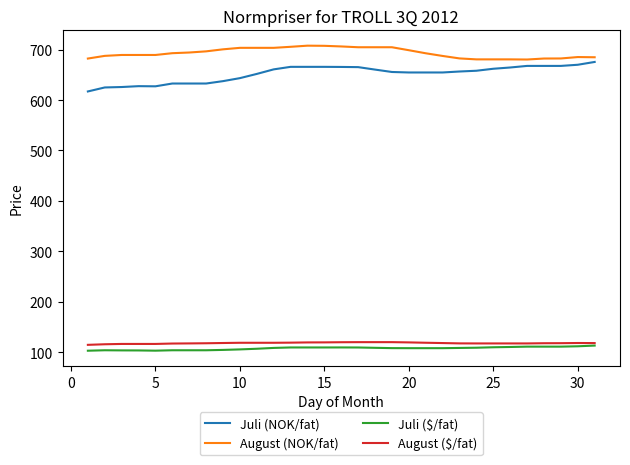

What is the lowest value of the August (NOK/fat) series?

680.5